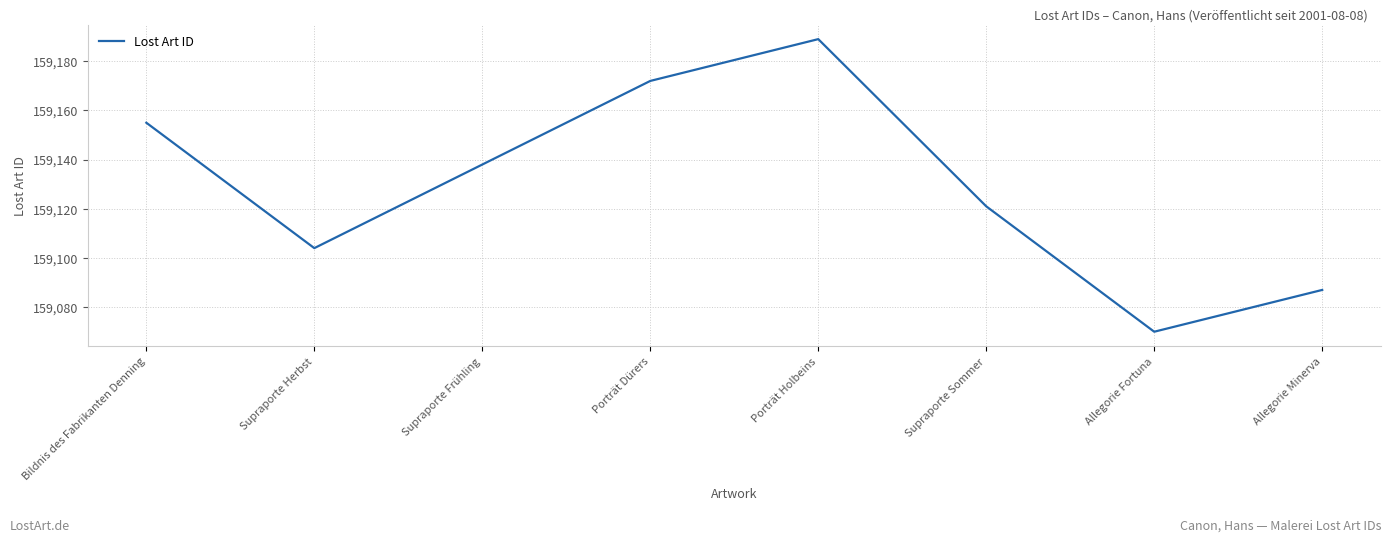

Where is the data nearest to the value 159129?

Supraporte Sommer